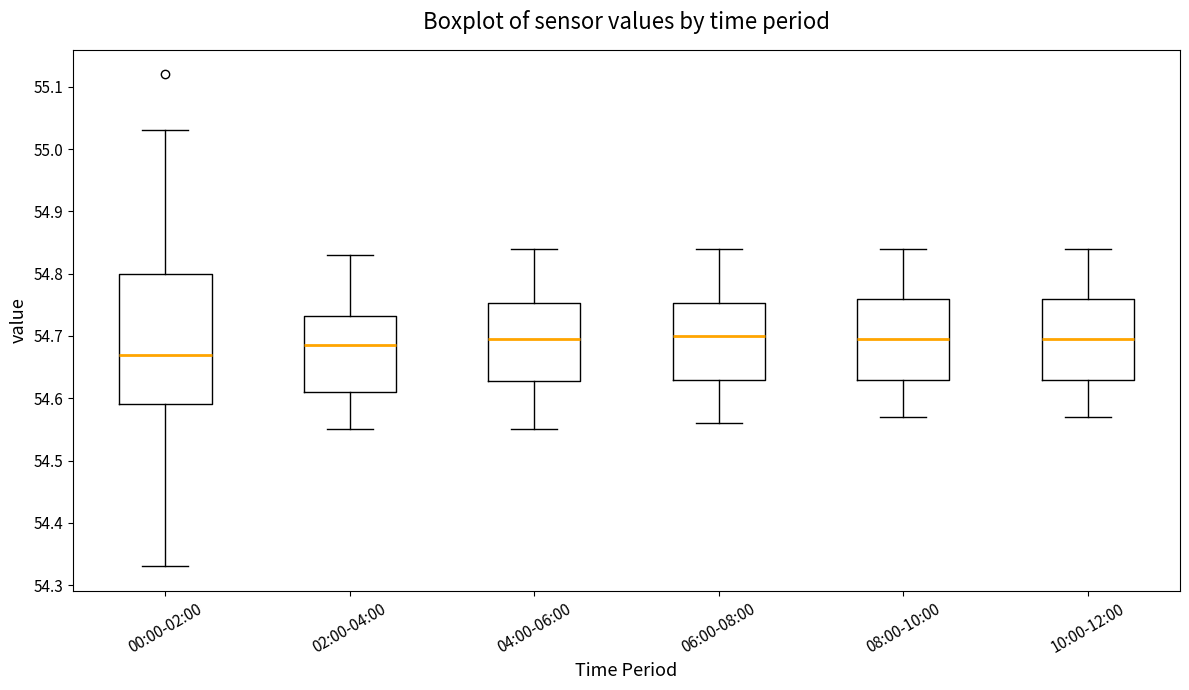

Where is the lower edge of the box for 08:00-10:00 on the y-axis? The values are not printed on the chart, so give them approximately, as read against the axis.

54.63